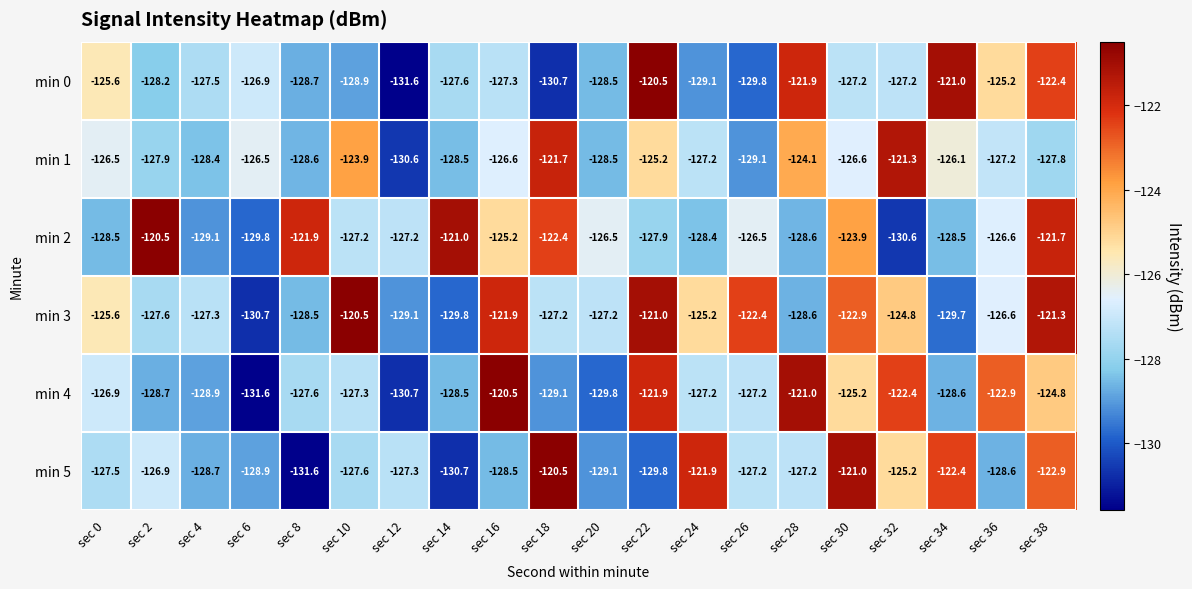

At sec 30, list the series in order from largest to smallest.

min 5, min 3, min 2, min 4, min 1, min 0